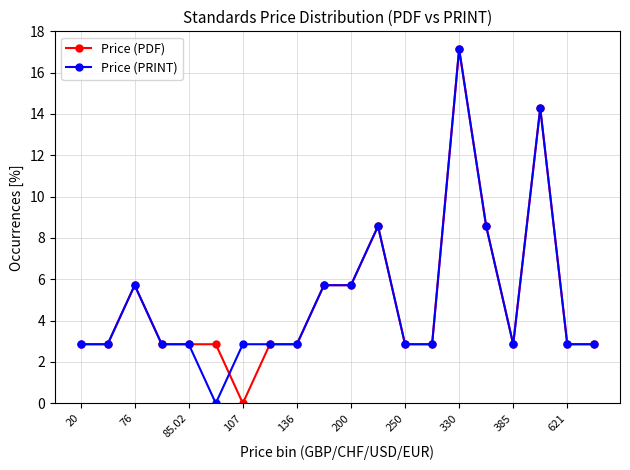

What is the maximum value for Price (PRINT)?

17.1